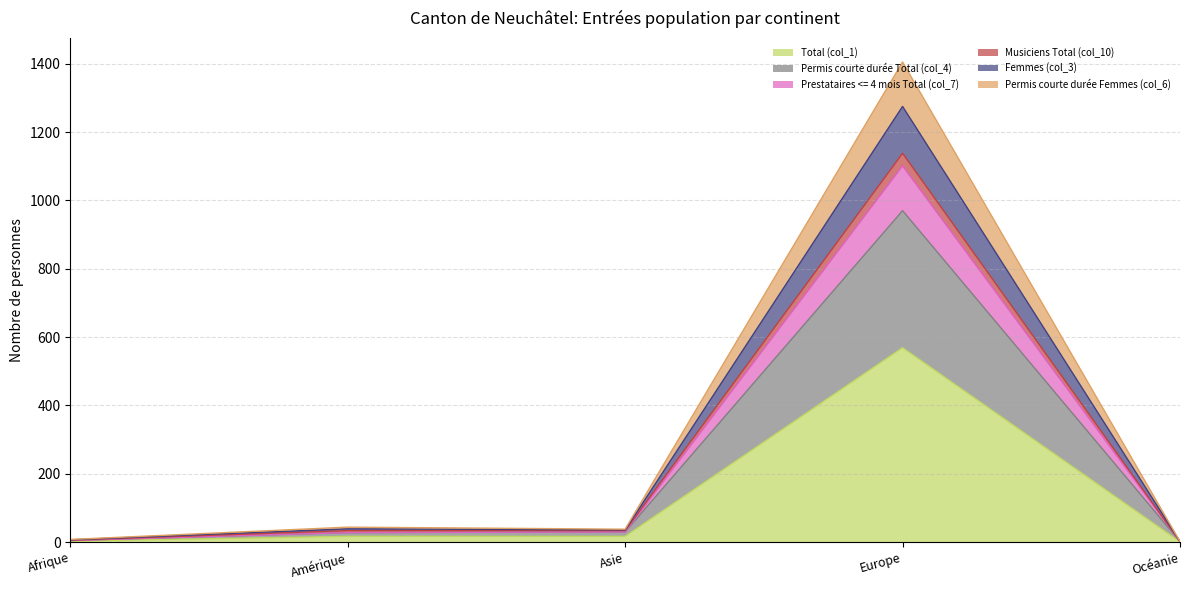

True or false: Femmes (col_3) has more than 0 points higher than both neighbors.

True